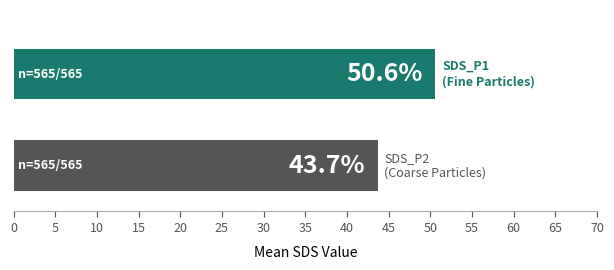

What is the smallest value displayed?

43.7